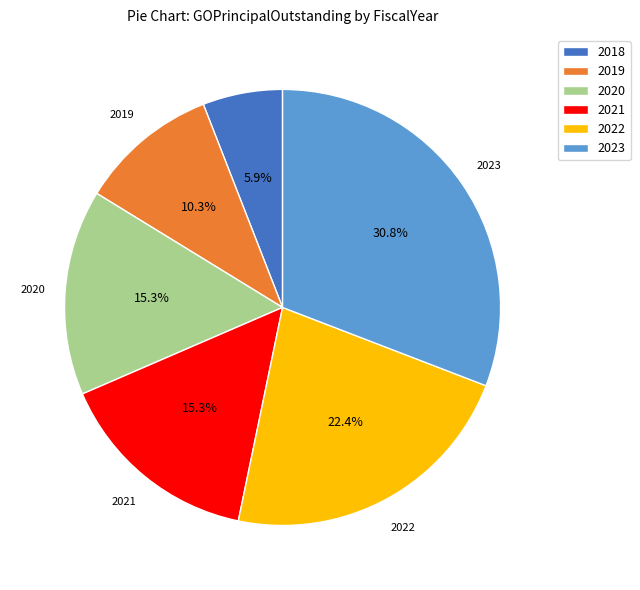

Count the number of slices in the pie.

6